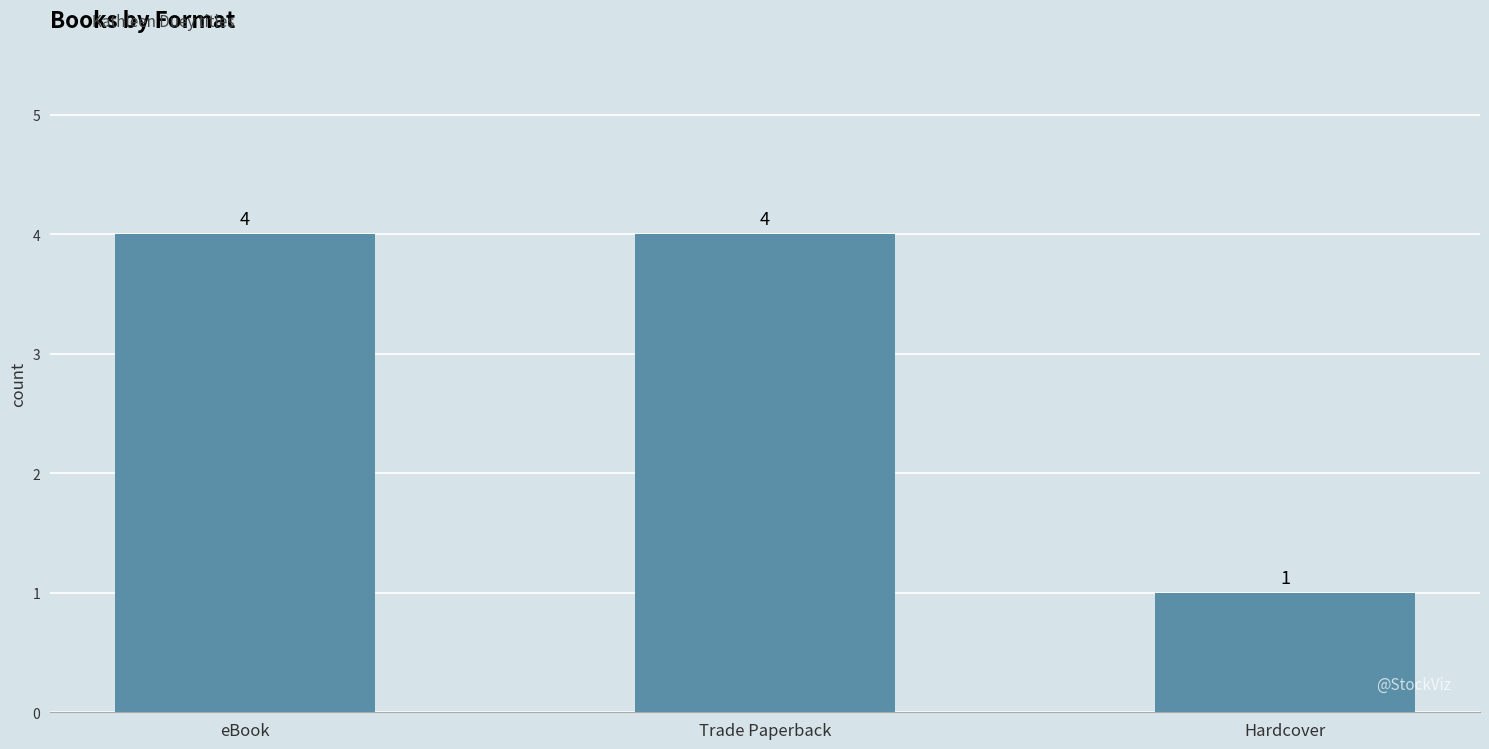

Approximately how many times larger is the value at eBook compared to Trade Paperback?

1.0